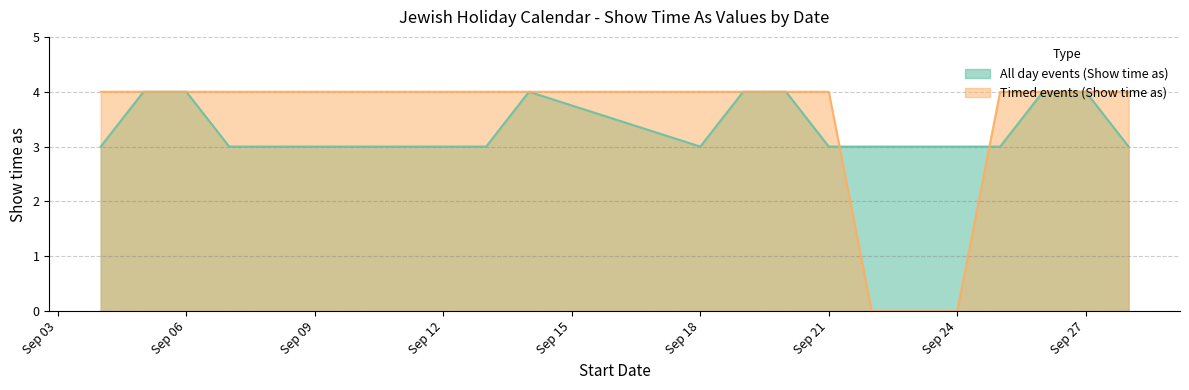

What position from the right is 9/23/2013?

6